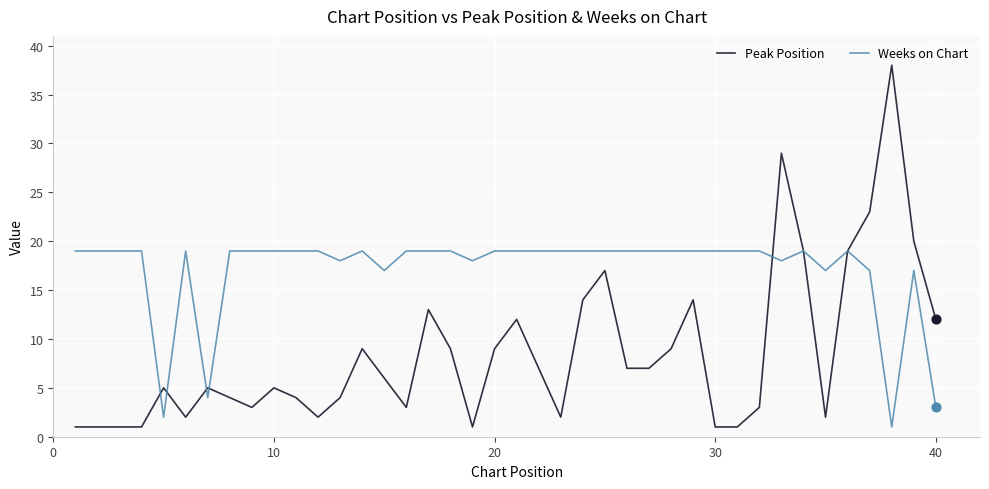

Which series has the largest range (max minus min)?

Peak Position